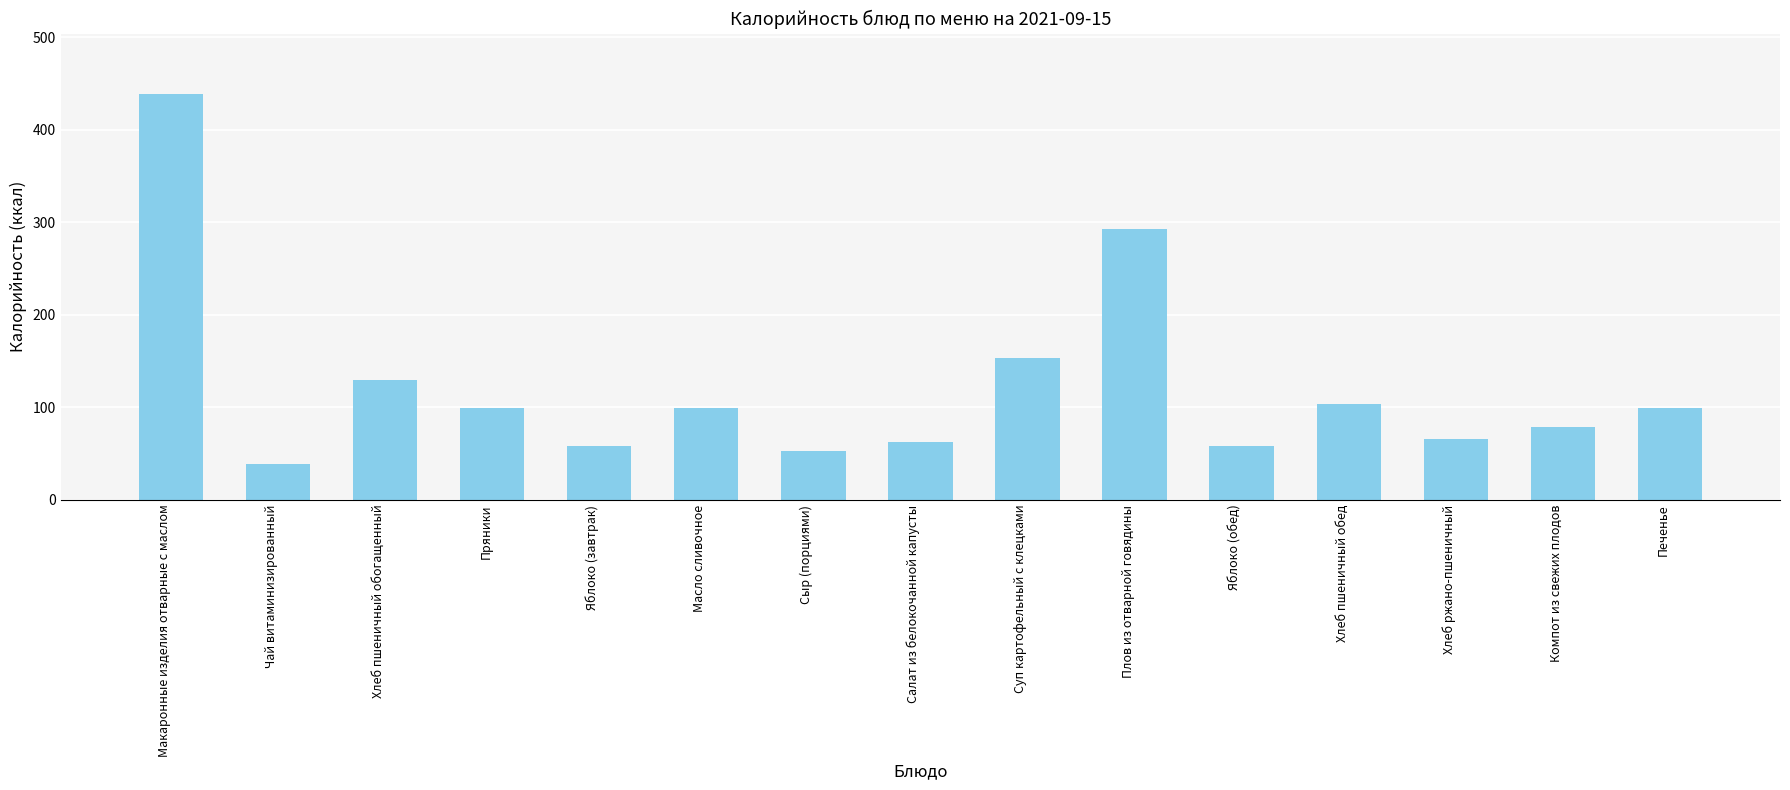

At which label is the value closest to 238?

Плов из отварной говядины